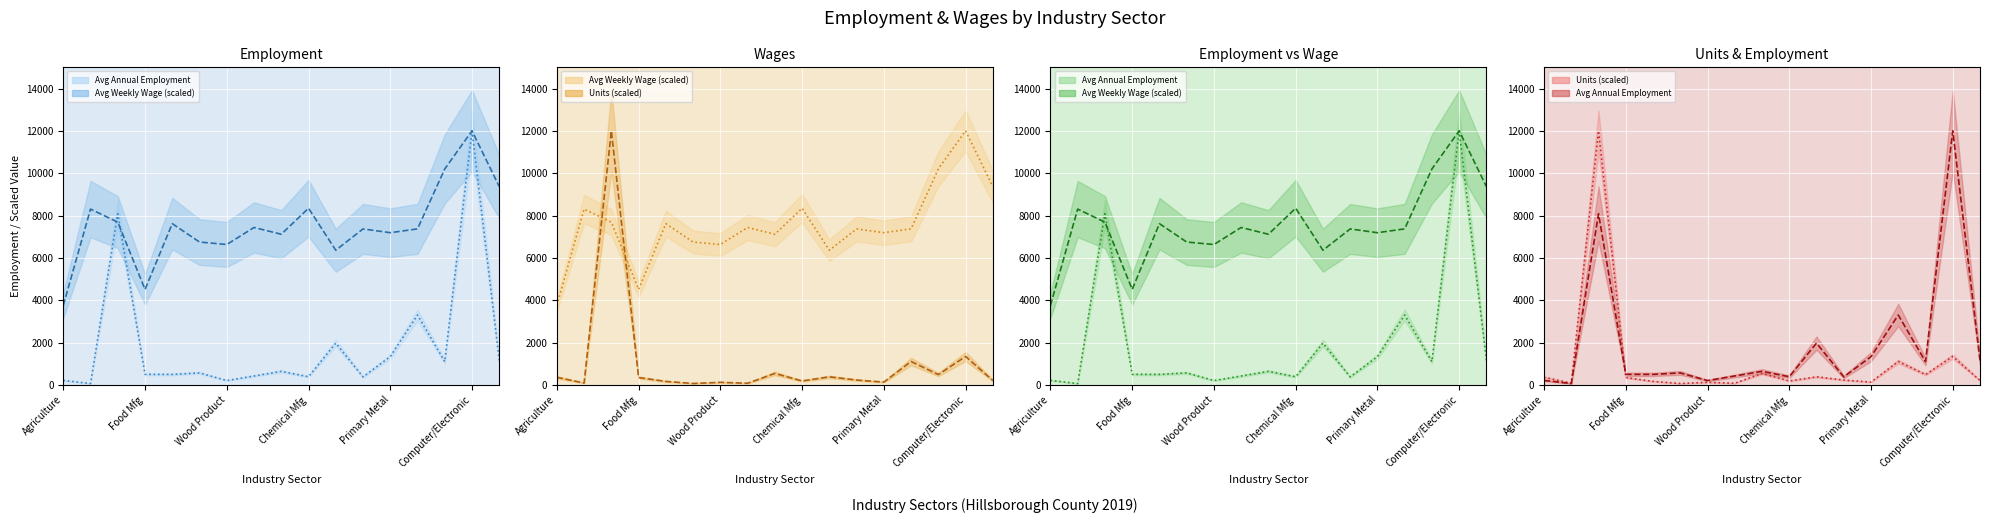

Which series has the widest spread of values?

Avg Annual Employment (line)